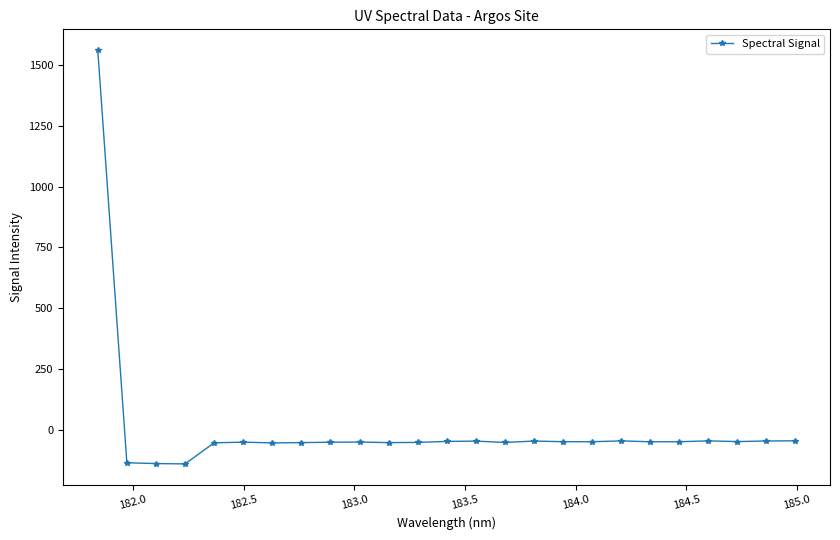

What is the difference between the second highest and second lowest values?

93.5